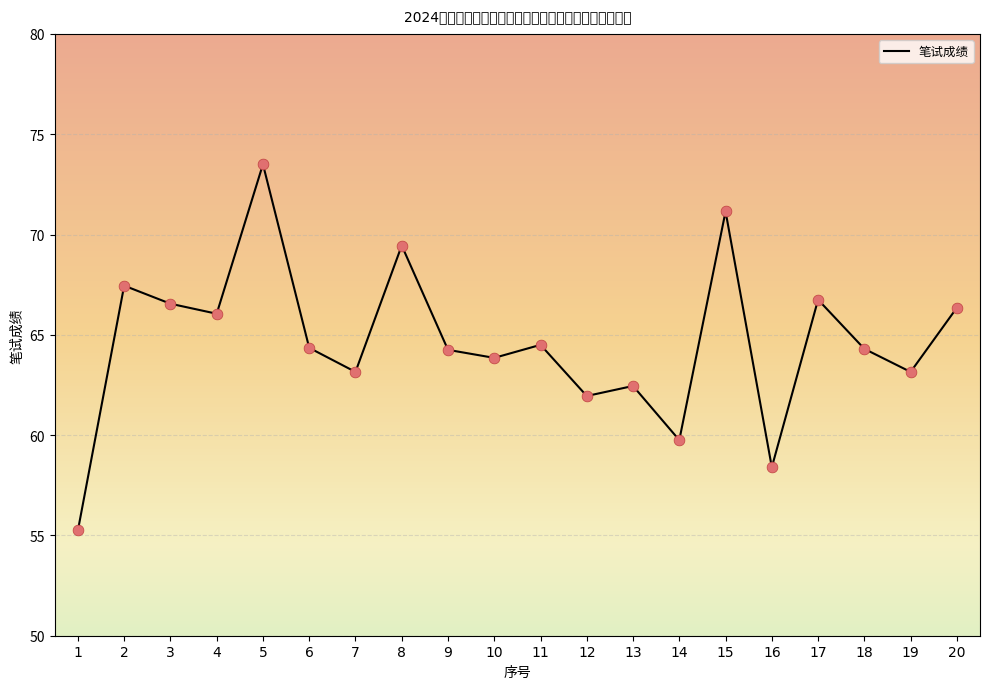

What is the ratio of the value at 13 to the value at 3?

0.9